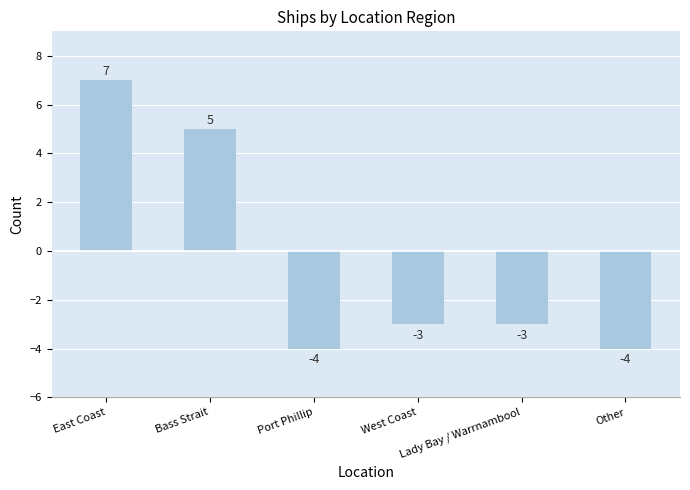

How many values exceed -3?

2